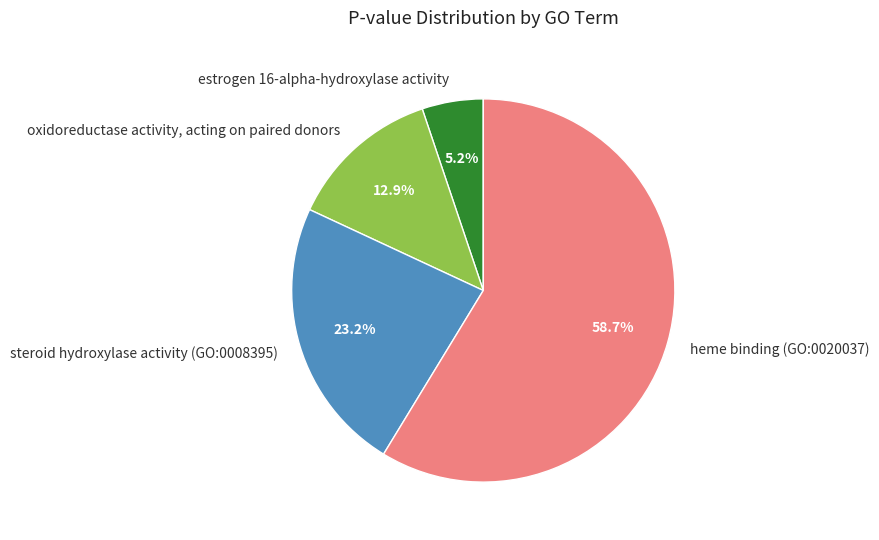

Which slice represents more than half of the pie?

heme binding (GO:0020037)